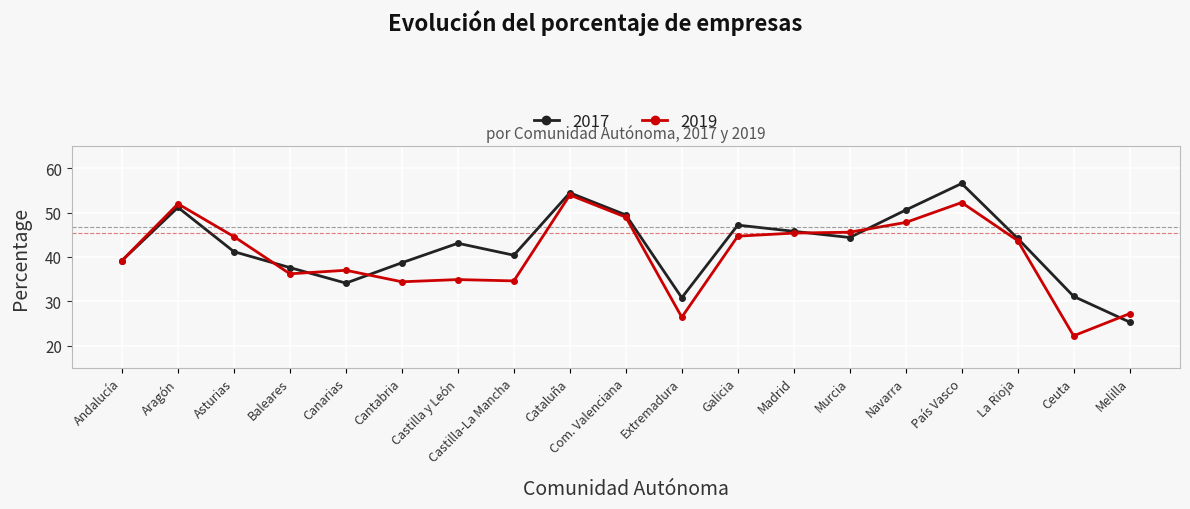

At Galicia, list the series in order from smallest to largest.

2019, 2017